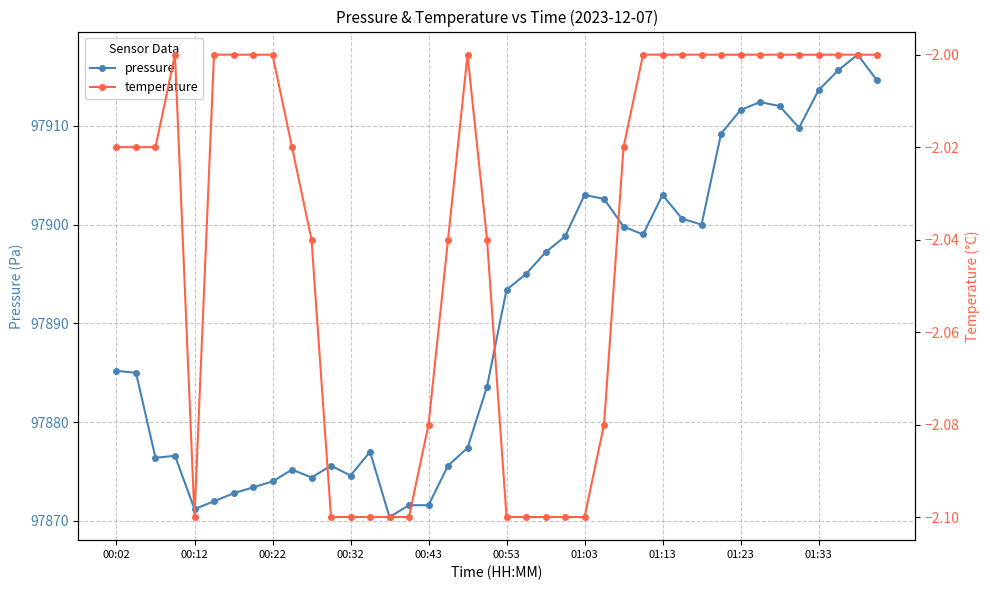

What are all the series names shown in the legend?

pressure, temperature